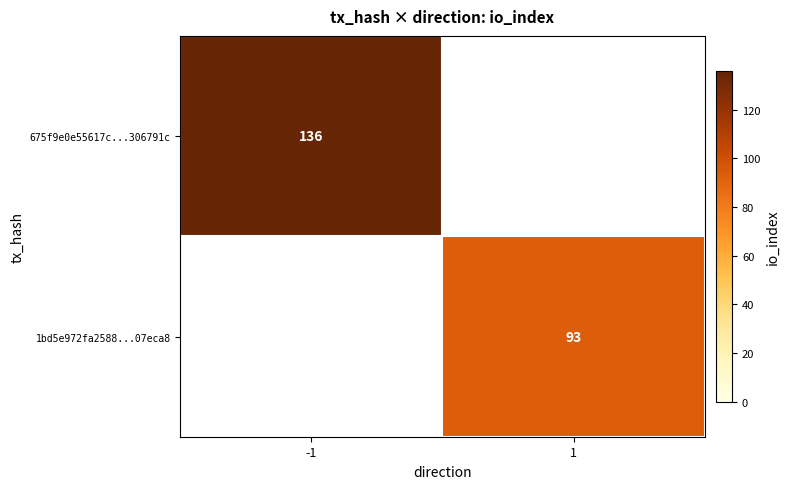

Which category has the lowest value across all series?

1